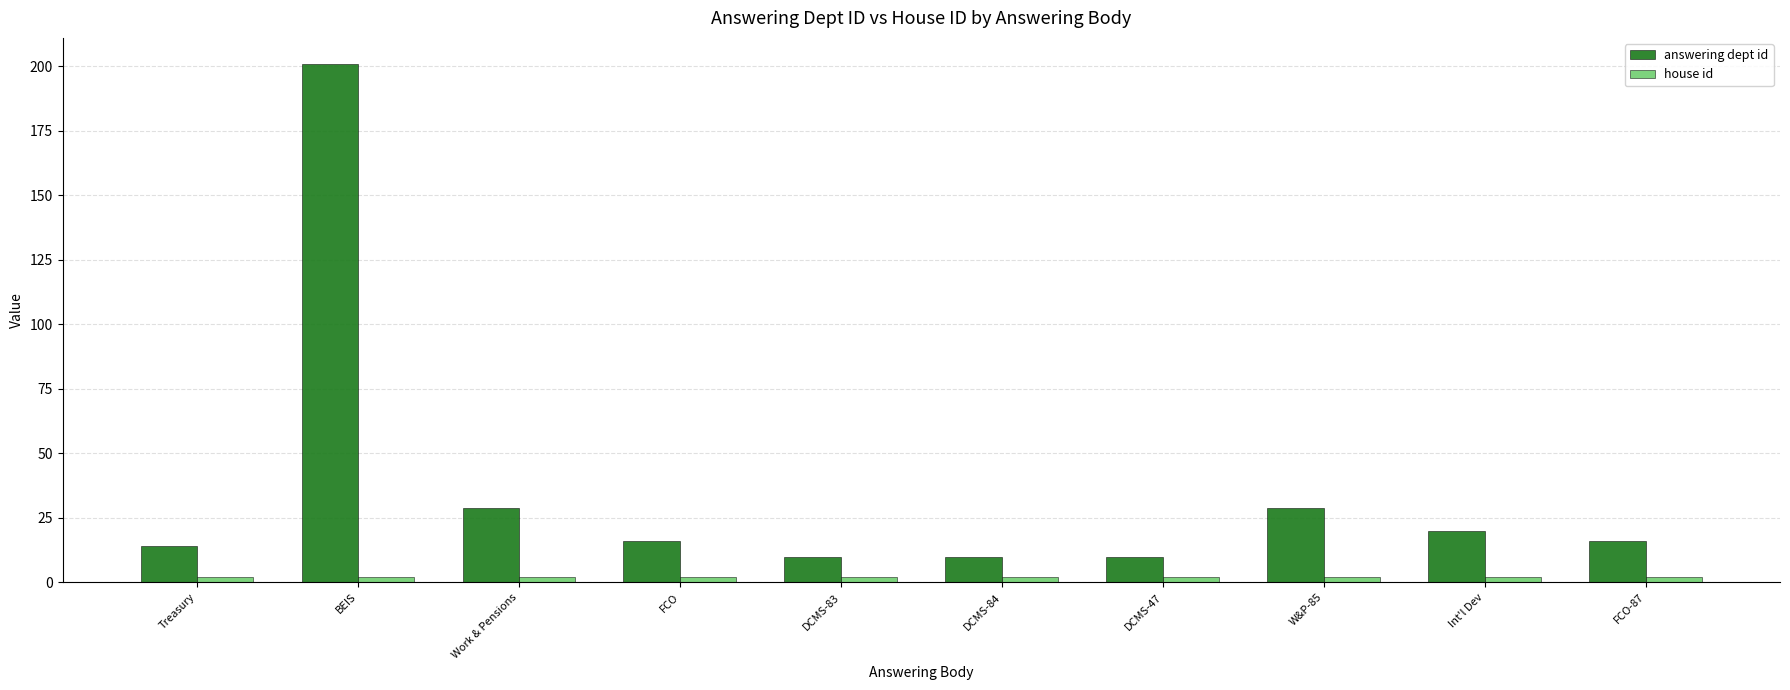

Is it true that answering dept id equals 17 at DCMS-84?

False